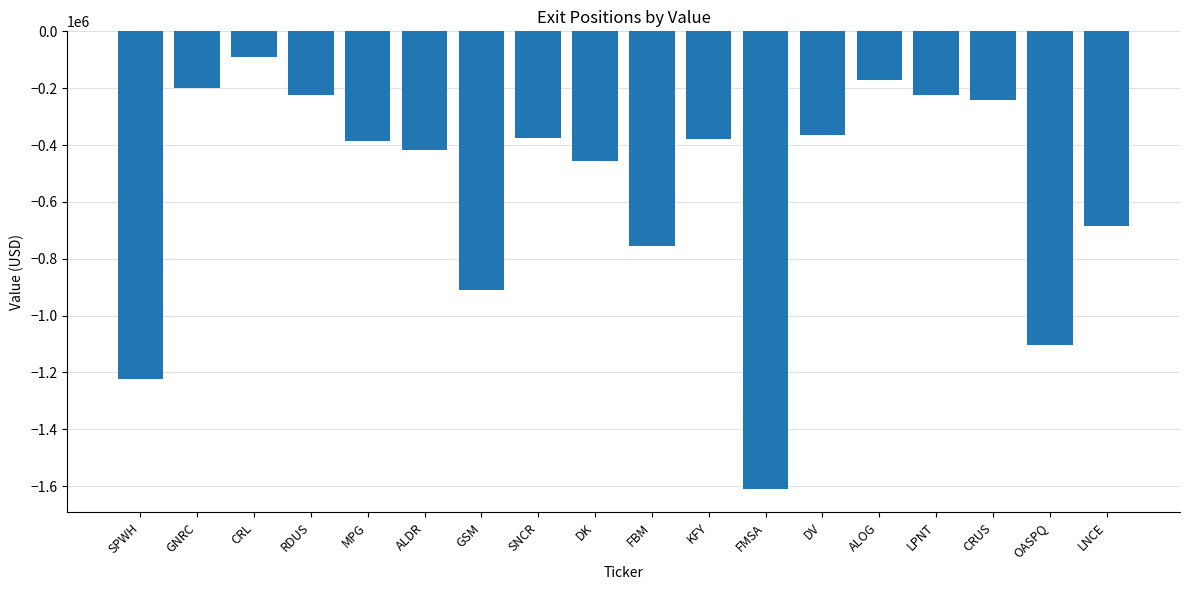

Where does the data first go above -378373?

GNRC